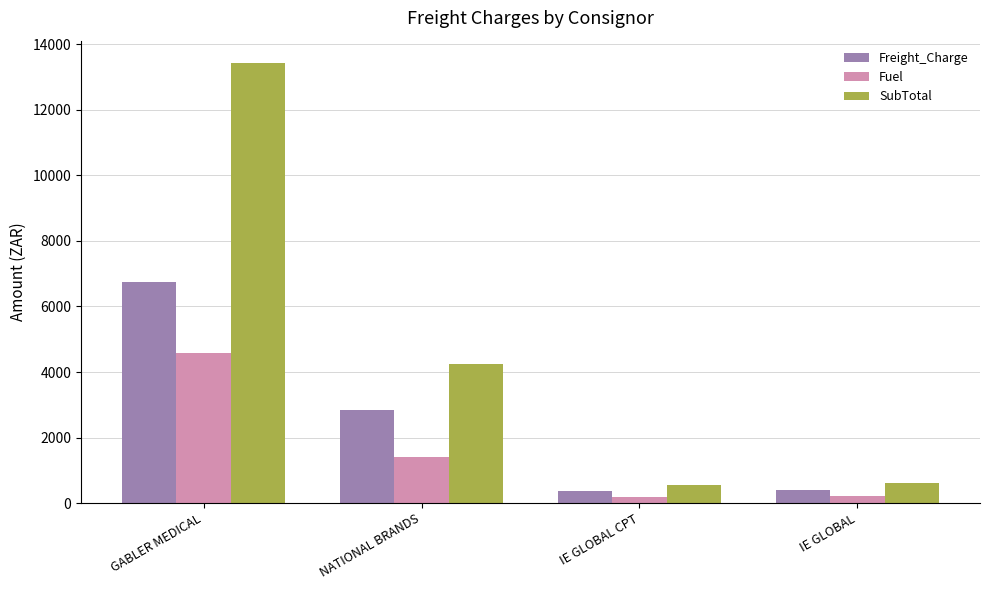

At which category is the sum across all series the highest?

GABLER MEDICAL